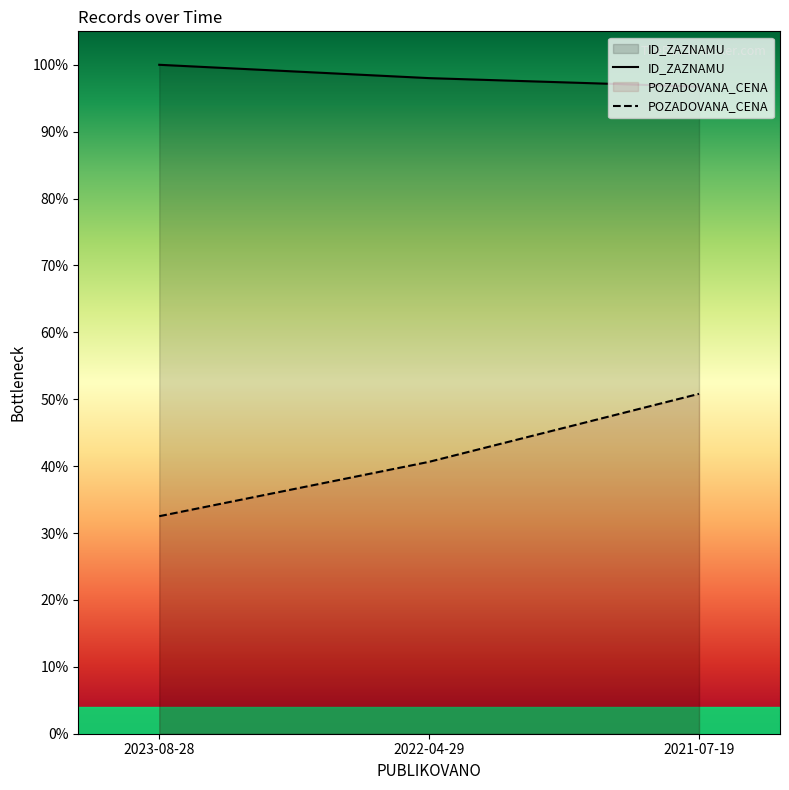

How many values in the POZADOVANA_CENA series are below 40?

1